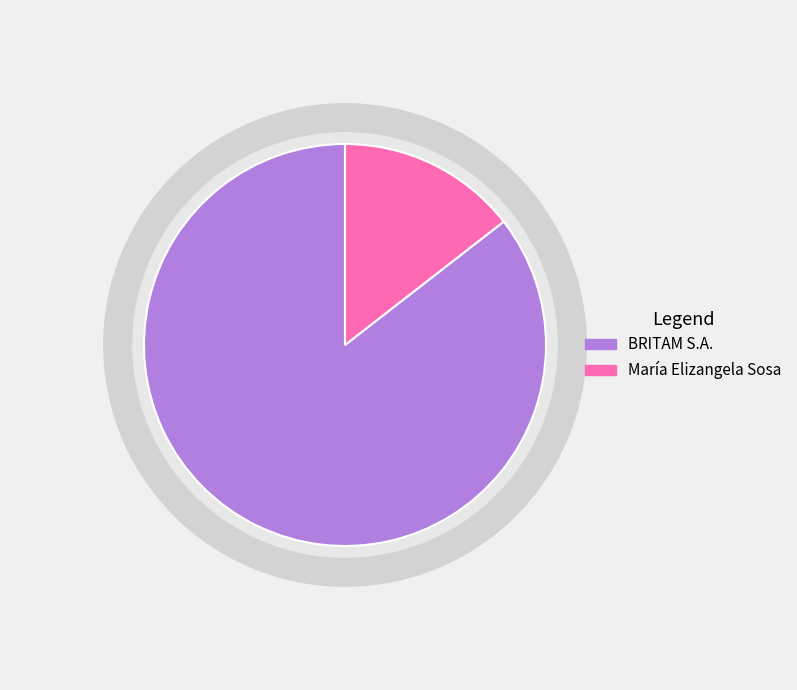

Rank the categories by value from highest to lowest.

BRITAM S.A., María Elizangela Sosa